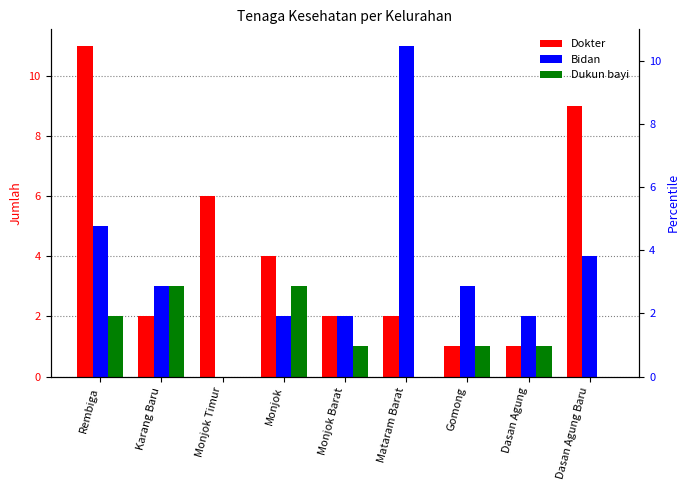

How many groups of bars are there?

9